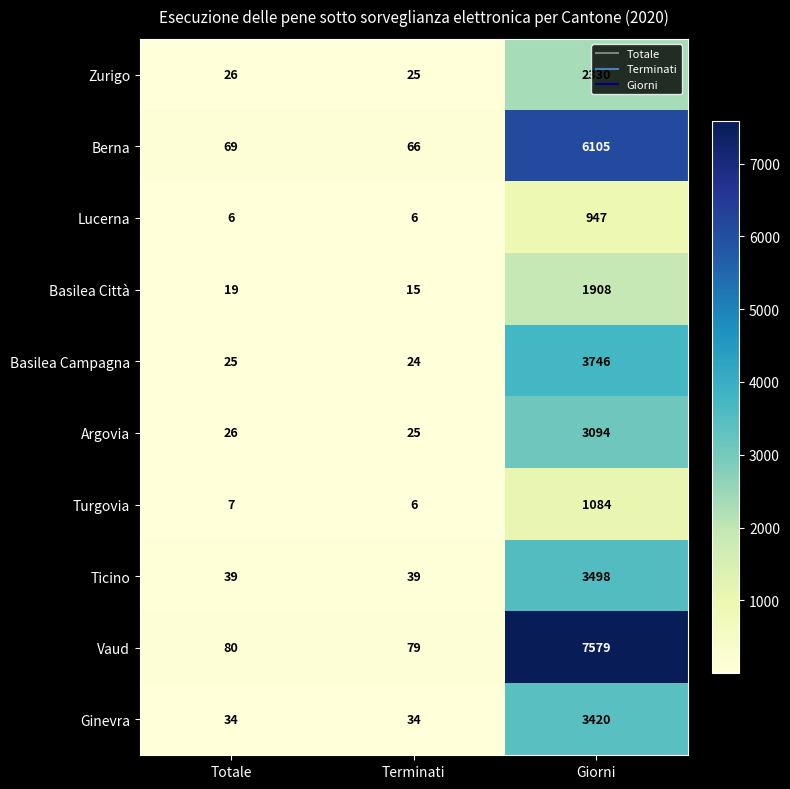

The value of Vaud at Terminati is 142. True or false?

False